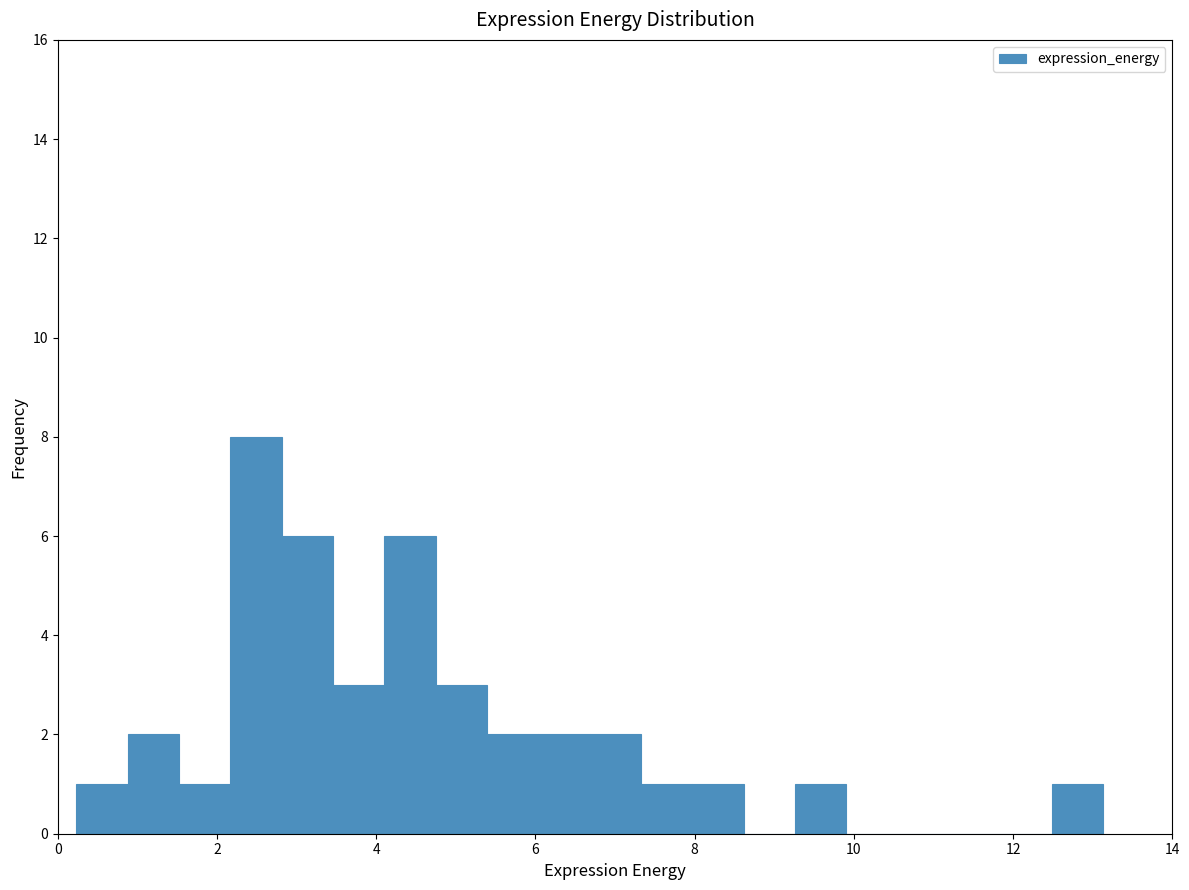

Read against the x-axis, roughly where is the centre of the tallest bar?

2.4